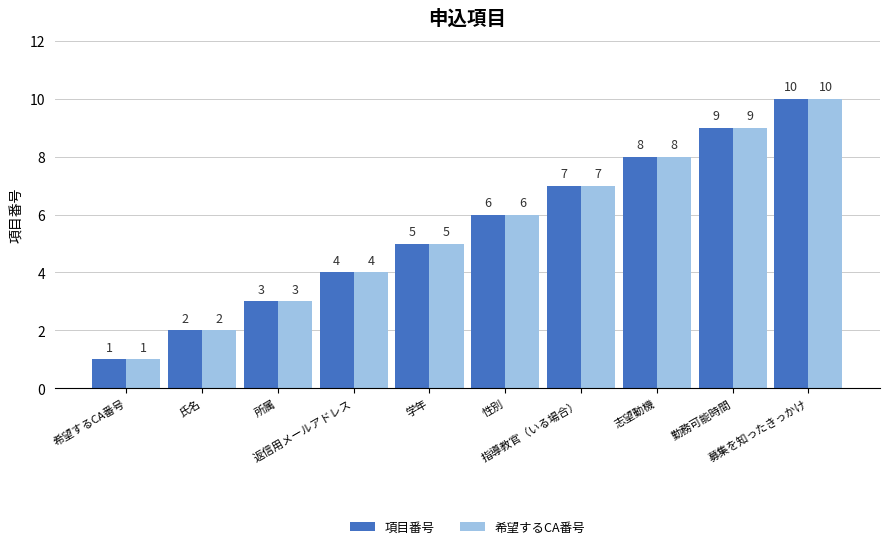

True or false: 項目番号 has a value of 6 at 性別.

True